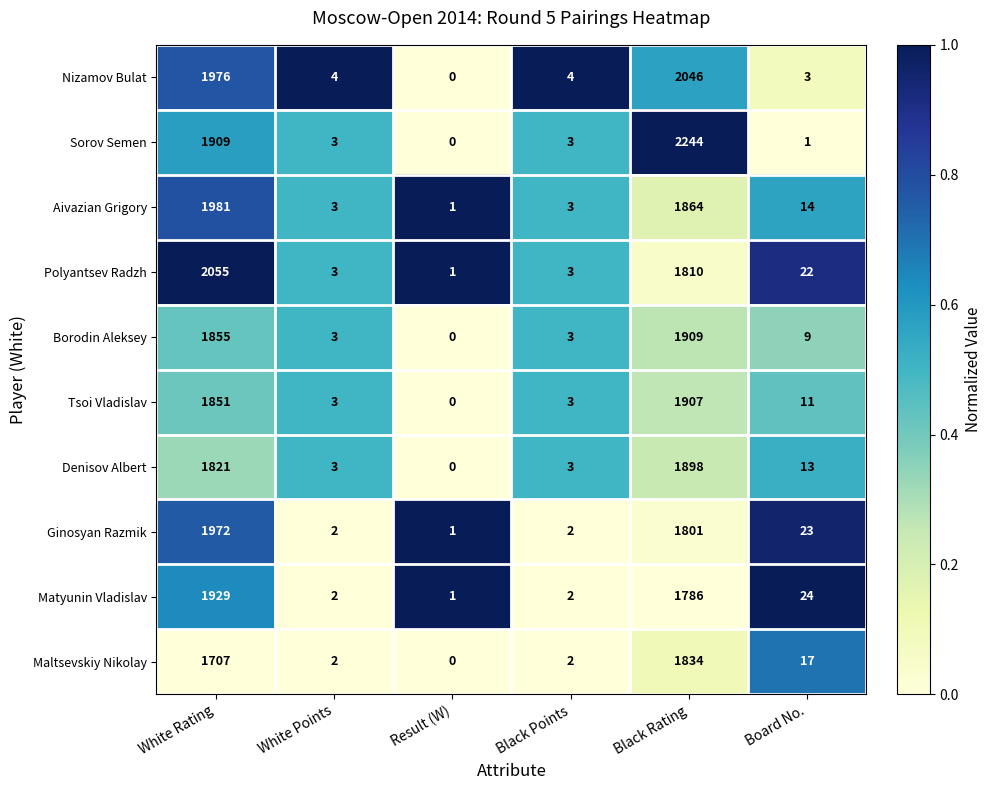

True or false: Ginosyan Razmik has a value of 1801 at Black Rating.

True